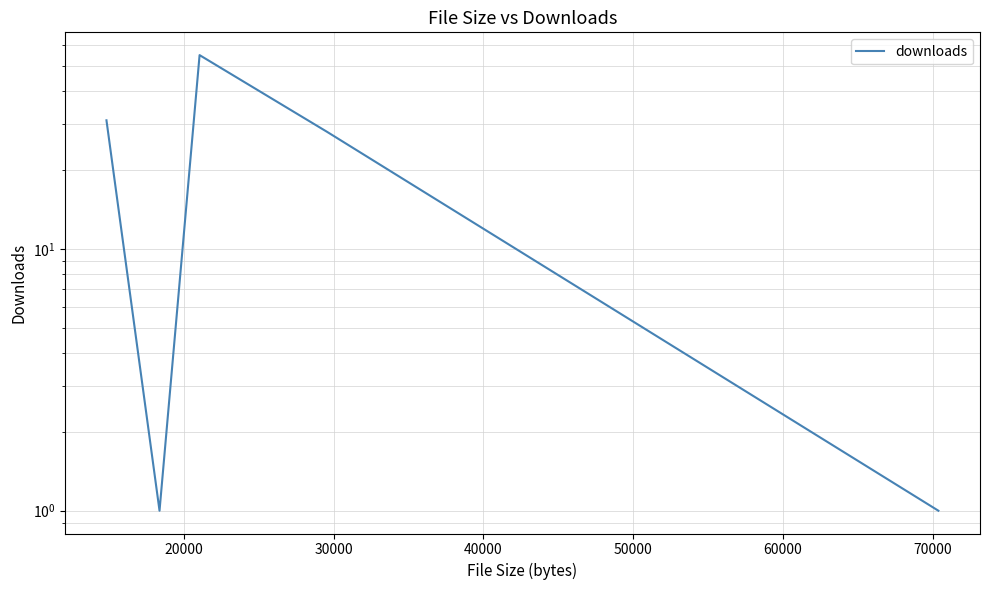

Between 40000 and 50000, which is larger?

40000